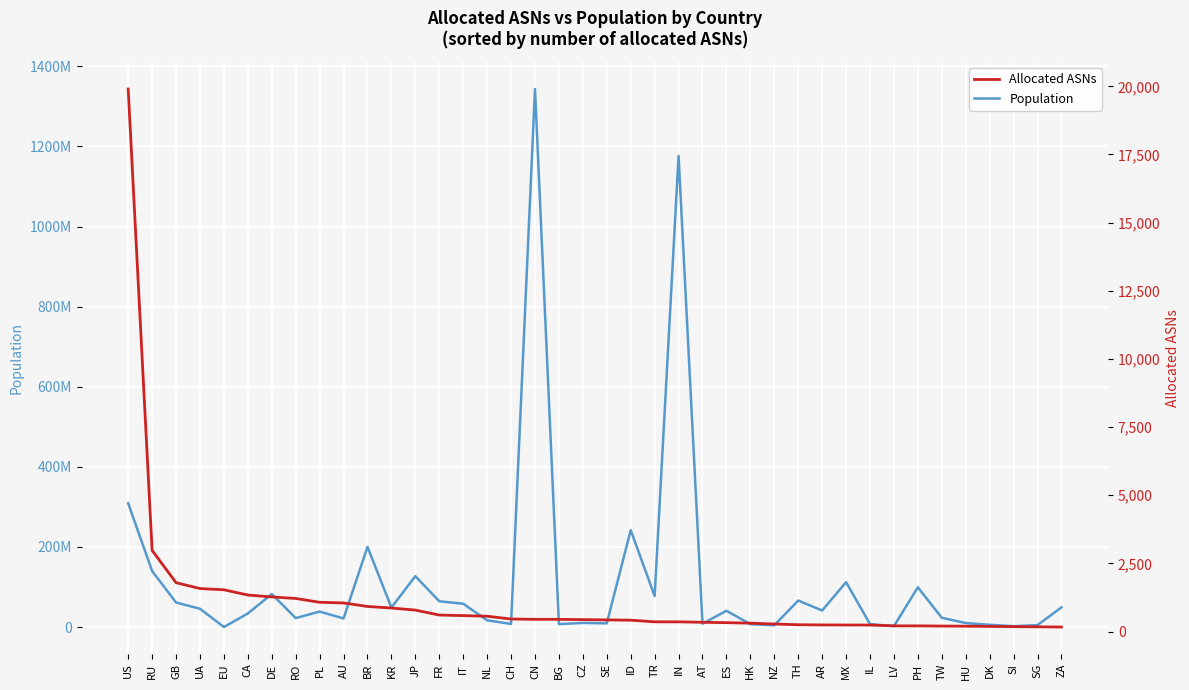

Which series has the largest range (max minus min)?

Population